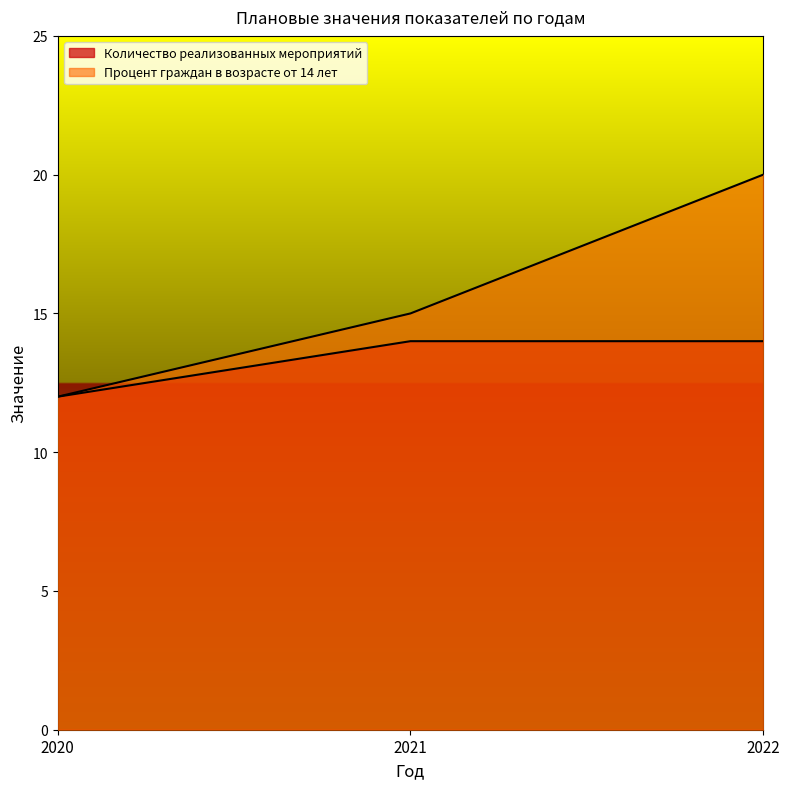

Which category has the highest value in the Количество реализованных мероприятий series?

2021